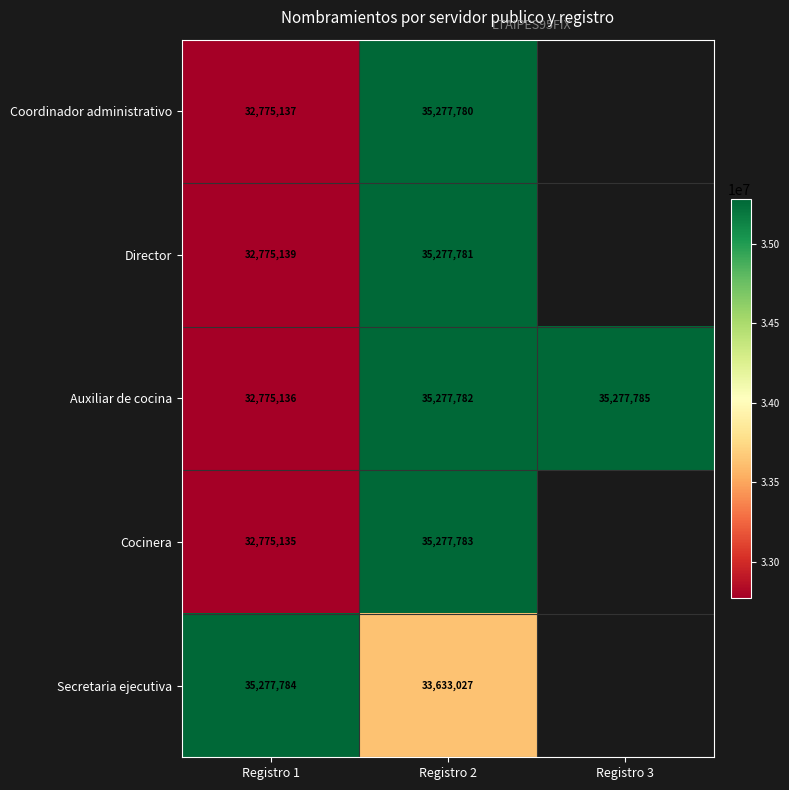

Between Registro 1 and Registro 2, which series saw the biggest shift?

Cocinera